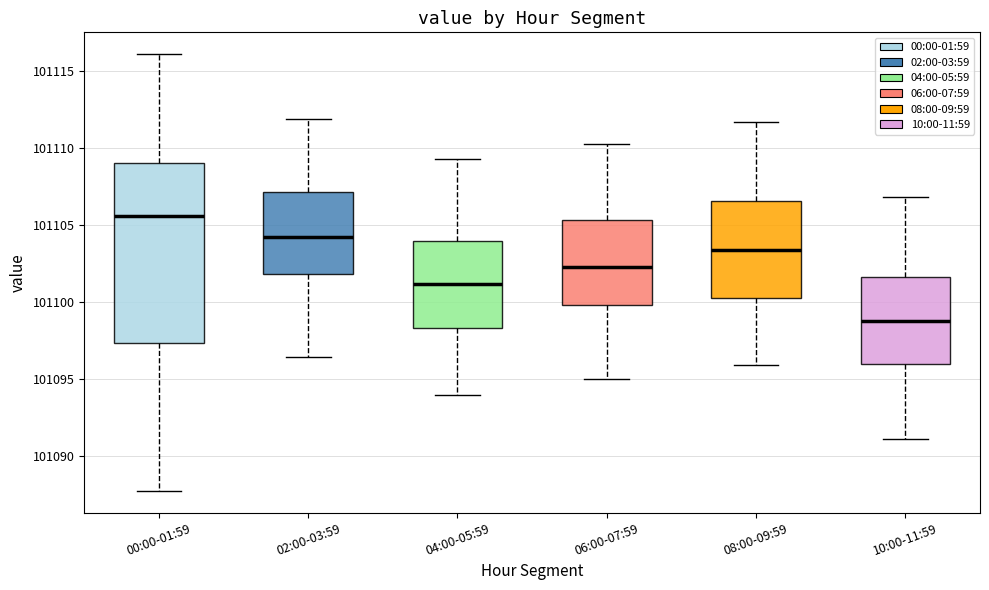

Reading left to right, transcribe this box plot: for each box, give where its median line is, the range the box spans, and where its two whiskers end, as read against the y-axis. The values are not printed on the chart, so give them approximately, as read against the axis.

00:00-01:59: median 101105.5, box 101097.5 to 101109.0, whiskers 101088.0 to 101116.0
02:00-03:59: median 101104.0, box 101102.0 to 101107.0, whiskers 101096.5 to 101112.0
04:00-05:59: median 101101.0, box 101098.5 to 101104.0, whiskers 101094.0 to 101109.5
06:00-07:59: median 101102.5, box 101100.0 to 101105.5, whiskers 101095.0 to 101110.5
08:00-09:59: median 101103.5, box 101100.5 to 101106.5, whiskers 101096.0 to 101111.5
10:00-11:59: median 101099.0, box 101096.0 to 101101.5, whiskers 101091.0 to 101107.0